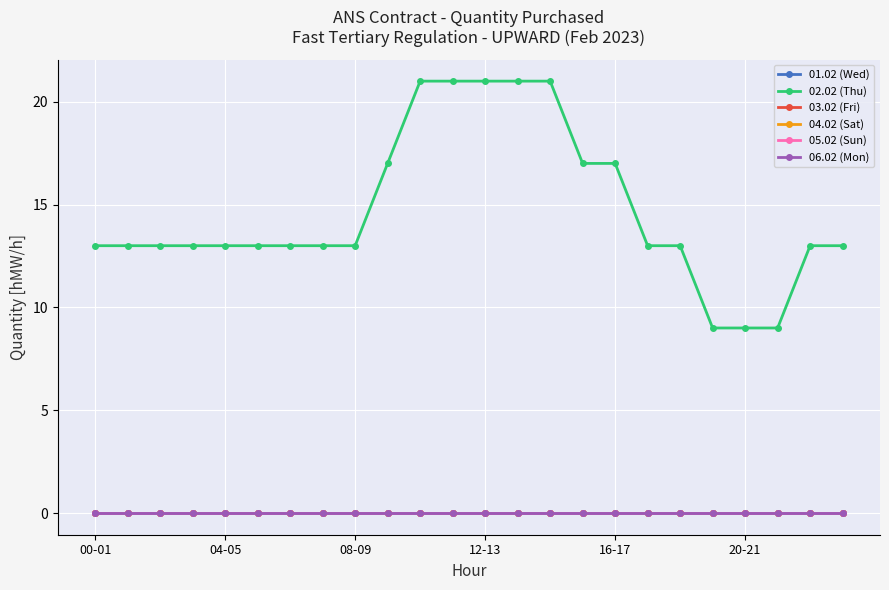

Does the chart have visible grid lines?

Yes